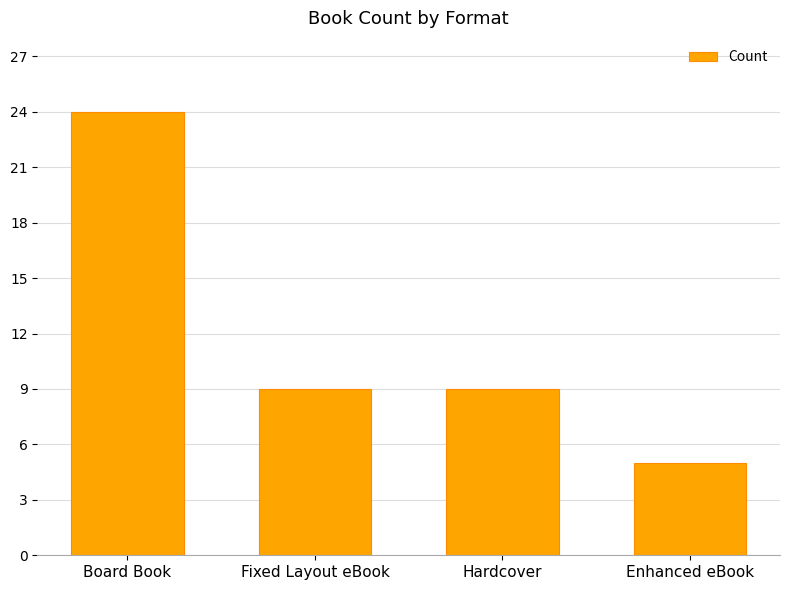

Reading left to right, what are all the values shown in this chart?

Board Book=24	Fixed Layout eBook=9	Hardcover=9	Enhanced eBook=5